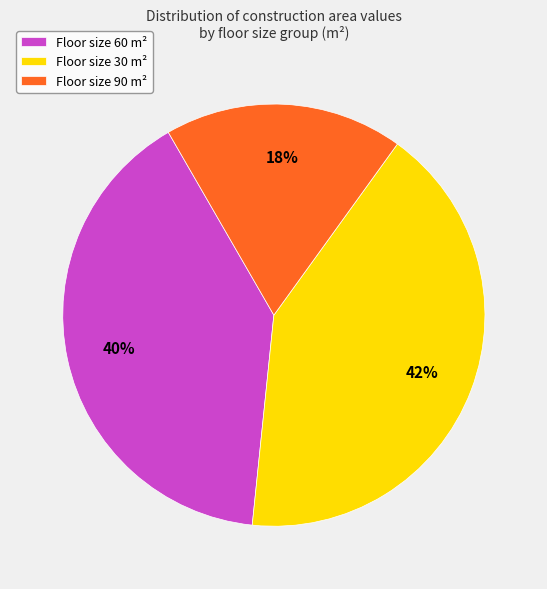

Combined, do Floor size 90 m² and Floor size 30 m² account for over 50%?

Yes